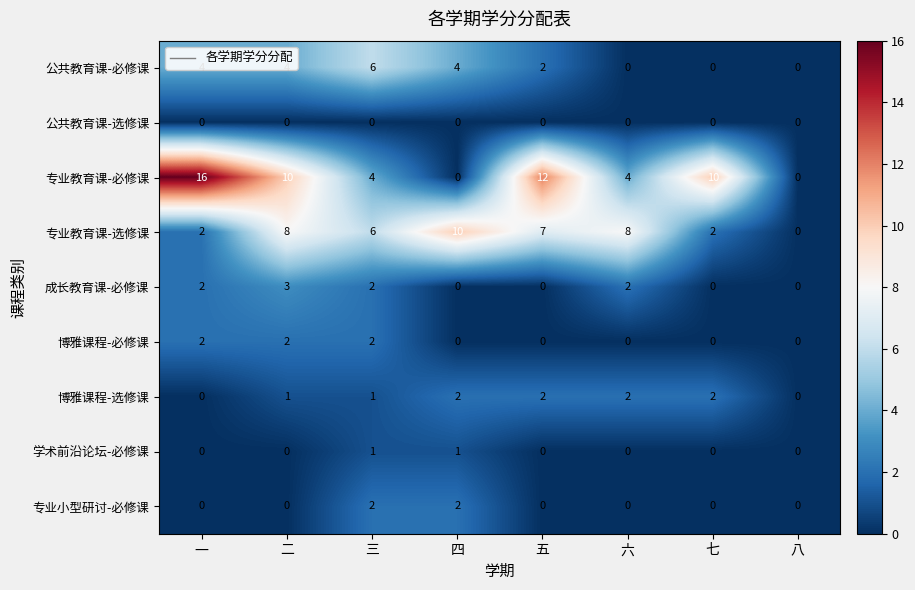

At which category is the sum across all series the highest?

二